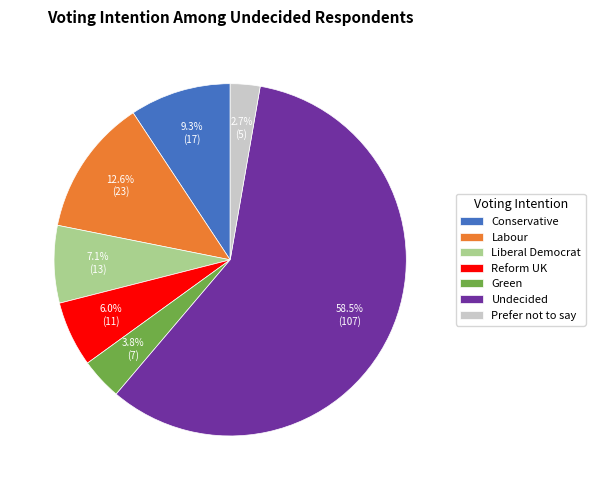

Do Liberal Democrat and Undecided together represent more than half of the pie?

Yes